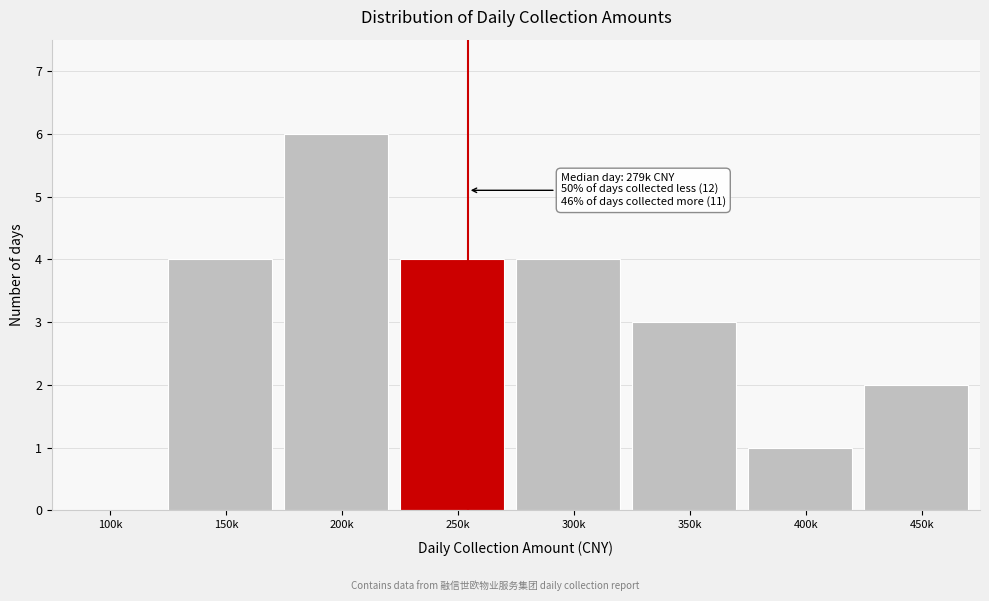

Reading left to right, what are all the values shown in this chart?

100k=0	150k=4	200k=6	250k=4	300k=4	350k=3	400k=1	450k=2